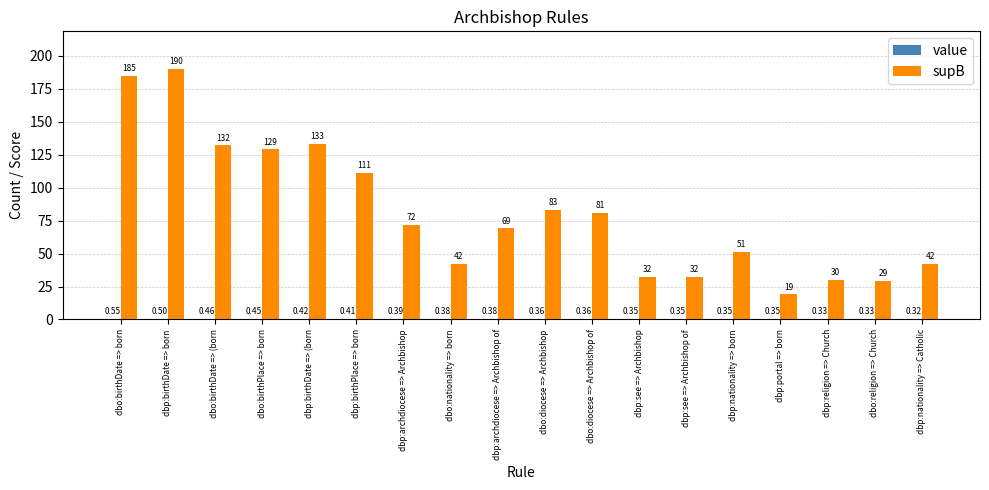

Which series has the largest range (max minus min)?

supB